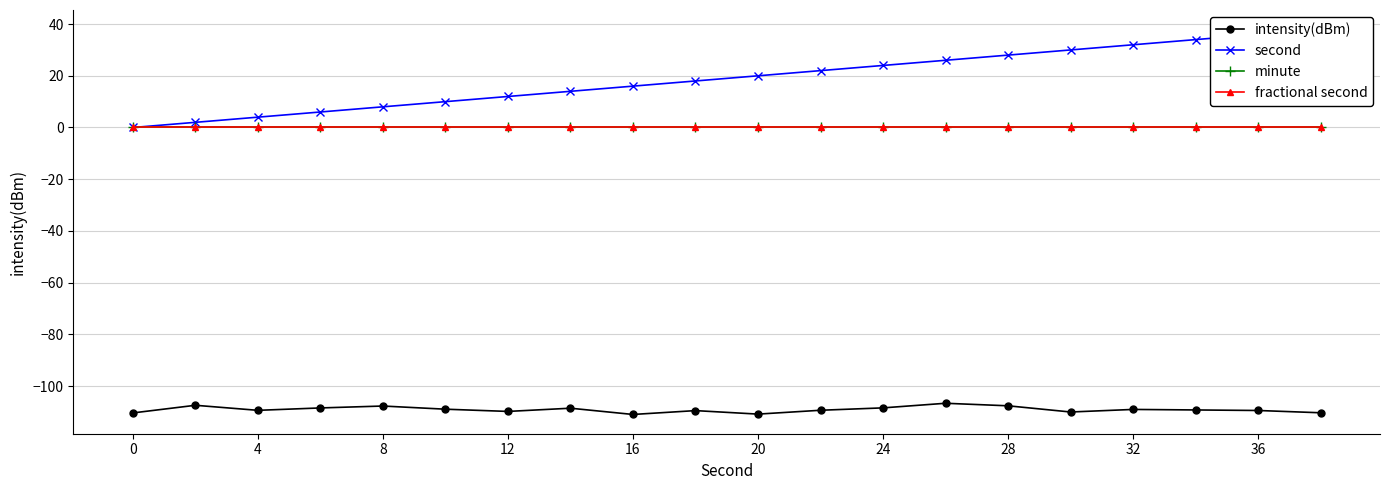

Is the value of intensity(dBm) at 28 greater than the value of second at 8?

No